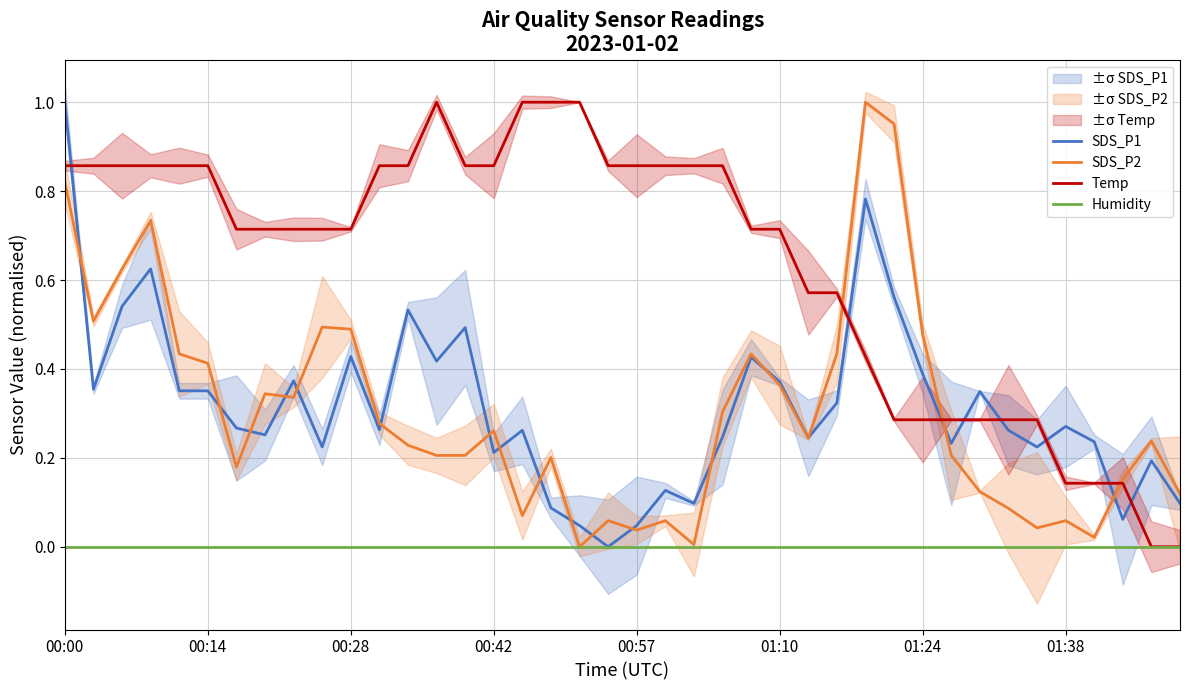

The Temp series shows 0.1 at 33. True or false?

False